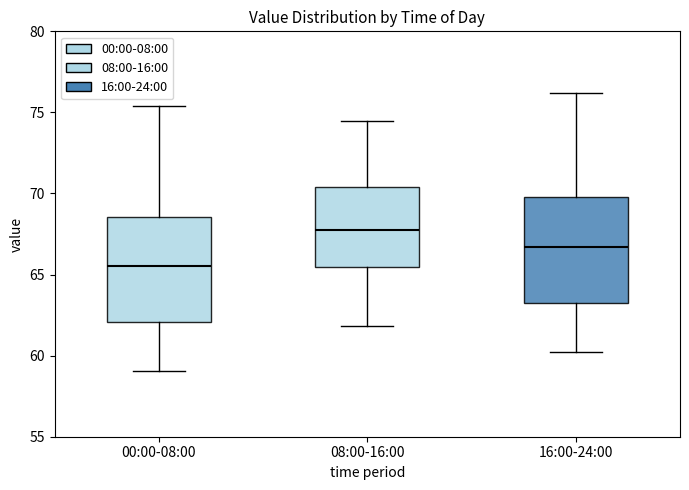

Reading left to right, read every box against the y-axis: the position of its median line, the range the box covers, and the ends of its whiskers. The values are not printed on the chart, so give them approximately, as read against the axis.

00:00-08:00: median 65.5, box 62.0 to 68.5, whiskers 59.0 to 75.5
08:00-16:00: median 68.0, box 65.5 to 70.5, whiskers 62.0 to 74.5
16:00-24:00: median 66.5, box 63.5 to 70.0, whiskers 60.0 to 76.0